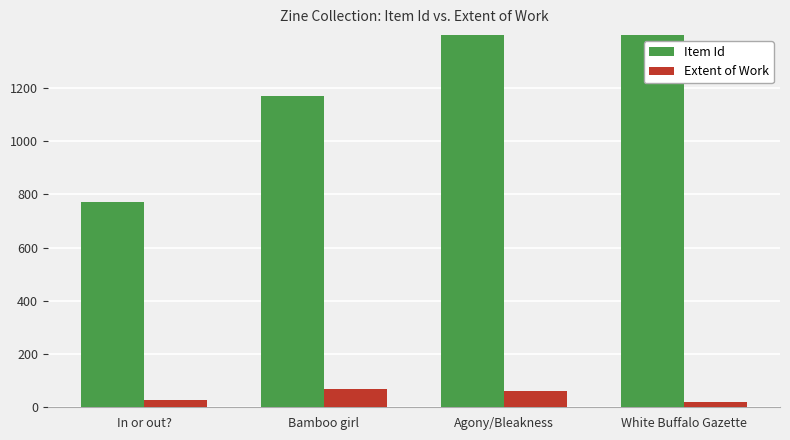

At which category is the sum across all series the highest?

White Buffalo Gazette